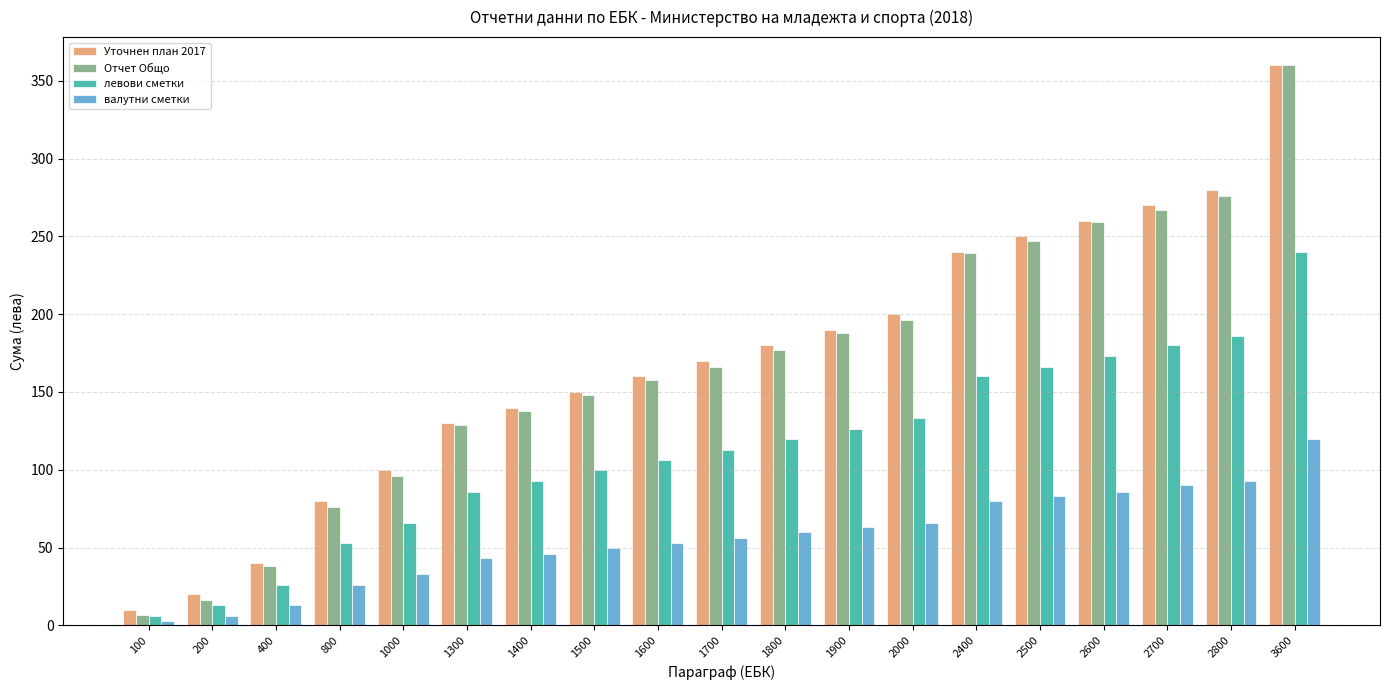

At how many categories does at least one series exceed 204?

6